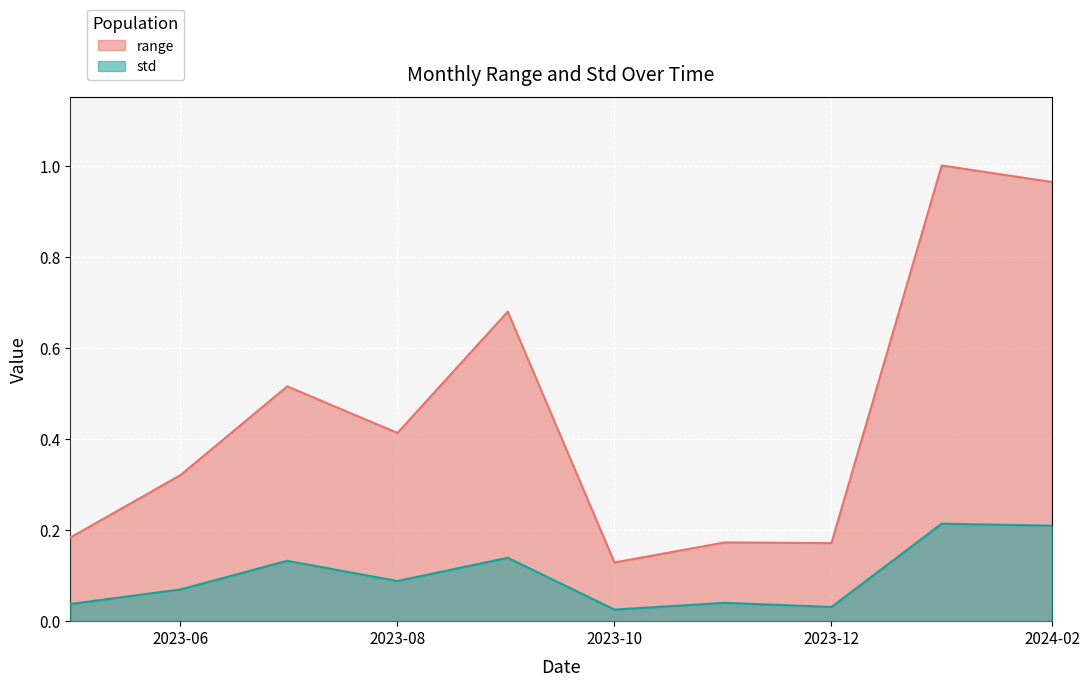

What is the sum of all range values?

4.6